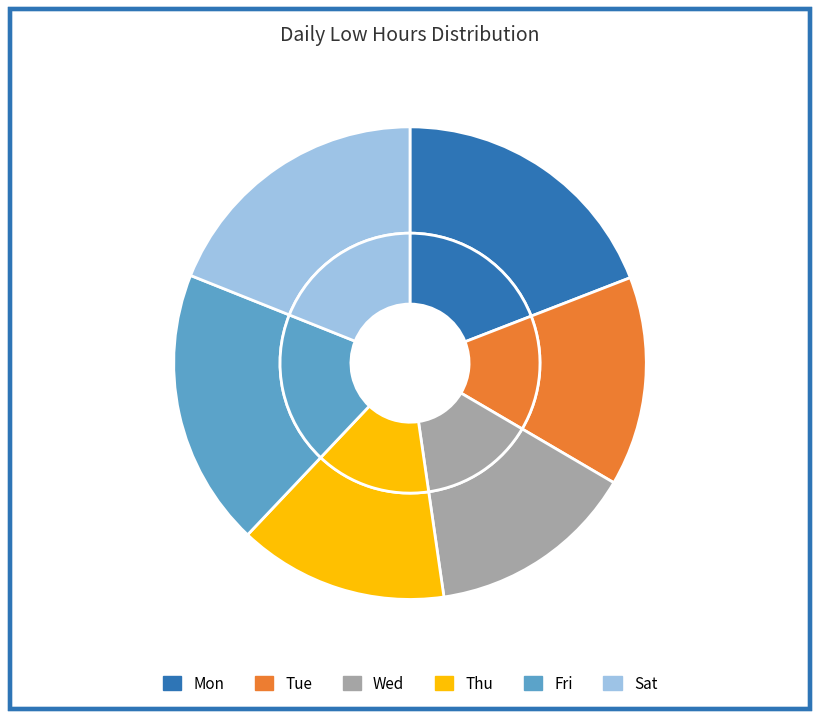

Combined, do Fri 10 and Fri 17 account for over 50%?

No